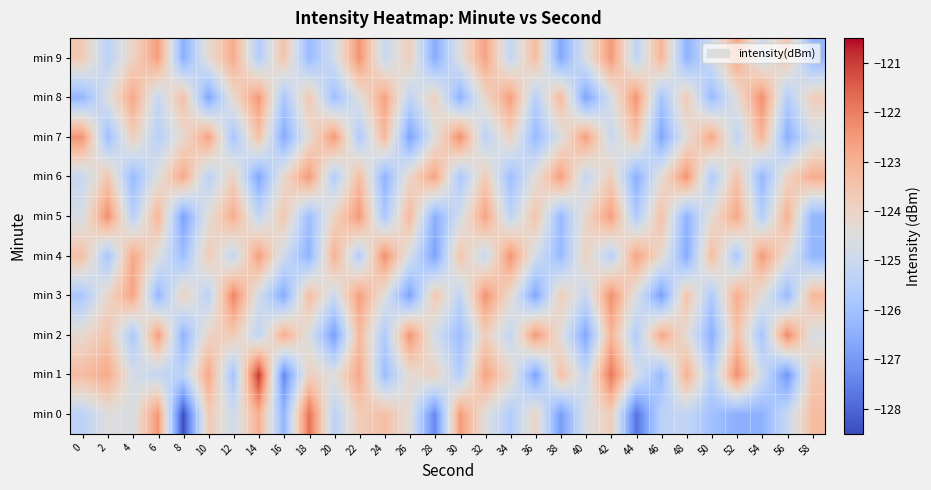

Reading left to right, extract all data points from this chart.

min 0: 0=-125.4	2=-124.5	4=-124.6	6=-122.4	8=-128.4	10=-123.7	12=-124.9	14=-123.0	16=-126.3	18=-121.8	20=-125.4	22=-123.8	24=-123.4	26=-124.4	28=-127.4	30=-122.5	32=-124.5	34=-125.6	36=-124.0	38=-126.9	40=-124.6	42=-123.8	44=-127.8	46=-125.4	48=-125.2	50=-126.0	52=-126.5	54=-126.4	56=-125.1	58=-123.3
min 1: 0=-123.3	2=-122.9	4=-124.7	6=-125.2	8=-125.4	10=-122.8	12=-126.0	14=-120.9	16=-127.3	18=-123.9	20=-124.5	22=-122.8	24=-126.1	26=-124.3	28=-123.9	30=-125.6	32=-122.7	34=-124.1	36=-126.8	38=-123.4	40=-125.1	42=-121.9	44=-124.7	46=-126.2	48=-123.0	50=-125.5	52=-122.3	54=-124.9	56=-127.1	58=-123.6
min 2: 0=-124.2	2=-123.5	4=-125.8	6=-122.6	8=-126.4	10=-124.0	12=-123.7	14=-125.3	16=-122.9	18=-124.6	20=-126.9	22=-123.2	24=-125.7	26=-122.4	28=-124.8	30=-126.1	32=-123.8	34=-125.2	36=-122.5	38=-124.4	40=-126.7	42=-123.1	44=-125.6	46=-122.8	48=-124.3	50=-126.5	52=-123.4	54=-125.9	56=-122.2	58=-124.7
min 3: 0=-125.8	2=-124.1	4=-122.7	6=-126.3	8=-123.9	10=-125.4	12=-122.1	14=-124.8	16=-126.6	18=-123.3	20=-125.0	22=-122.6	24=-124.5	26=-126.8	28=-123.6	30=-125.3	32=-122.4	34=-124.2	36=-126.7	38=-123.8	40=-125.1	42=-122.3	44=-124.6	46=-126.9	48=-123.5	50=-125.7	52=-122.9	54=-124.4	56=-126.2	58=-123.2
min 4: 0=-123.4	2=-125.9	4=-122.8	6=-124.5	8=-126.1	10=-123.7	12=-125.2	14=-122.6	16=-124.9	18=-126.4	20=-123.0	22=-125.6	24=-122.3	26=-124.7	28=-126.8	30=-123.5	32=-125.1	34=-122.4	36=-124.8	38=-126.2	40=-123.9	42=-125.5	44=-122.7	46=-124.2	48=-126.6	50=-123.3	52=-125.8	54=-122.5	56=-124.4	58=-126.3
min 5: 0=-124.7	2=-122.3	4=-125.5	6=-123.1	8=-126.8	10=-124.4	12=-122.9	14=-125.2	16=-123.6	18=-126.1	20=-124.0	22=-122.5	24=-125.8	26=-123.2	28=-126.5	30=-124.8	32=-122.7	34=-125.3	36=-123.5	38=-126.2	40=-124.1	42=-122.6	44=-125.7	46=-123.4	48=-126.4	50=-124.3	52=-122.8	54=-125.6	56=-123.0	58=-126.3
min 6: 0=-125.1	2=-123.6	4=-126.2	6=-124.5	8=-122.8	10=-125.4	12=-123.9	14=-126.7	16=-124.2	18=-122.5	20=-125.6	22=-123.3	24=-126.4	26=-124.1	28=-122.7	30=-125.8	32=-123.7	34=-126.1	36=-124.4	38=-122.6	40=-125.2	42=-123.8	44=-126.5	46=-124.3	48=-122.4	50=-125.7	52=-123.5	54=-126.3	56=-124.0	58=-122.9
min 7: 0=-122.4	2=-126.1	4=-123.8	6=-125.5	8=-124.2	10=-122.7	12=-125.9	14=-123.4	16=-126.6	18=-124.3	20=-122.5	22=-125.7	24=-123.2	26=-126.8	28=-124.5	30=-122.3	32=-125.4	34=-123.9	36=-126.2	38=-124.6	40=-122.6	42=-125.1	44=-123.5	46=-126.7	48=-124.4	50=-122.8	52=-125.3	54=-123.1	56=-126.5	58=-124.8
min 8: 0=-126.3	2=-124.6	4=-122.8	6=-125.1	8=-123.4	10=-126.7	12=-124.2	14=-122.5	16=-125.8	18=-123.6	20=-126.1	22=-124.5	24=-122.7	26=-125.3	28=-123.9	30=-126.4	32=-124.1	34=-122.6	36=-125.5	38=-123.2	40=-126.8	42=-124.7	44=-122.4	46=-125.9	48=-123.7	50=-126.2	52=-124.4	54=-122.3	56=-125.6	58=-123.8
min 9: 0=-123.7	2=-125.4	4=-124.0	6=-122.6	8=-126.5	10=-124.3	12=-122.9	14=-125.6	16=-123.5	18=-126.2	20=-124.8	22=-122.4	24=-125.1	26=-123.8	28=-126.6	30=-124.5	32=-122.7	34=-125.2	36=-123.3	38=-126.7	40=-124.6	42=-122.5	44=-125.3	46=-123.1	48=-126.4	50=-124.9	52=-122.8	54=-125.0	56=-123.6	58=-126.3